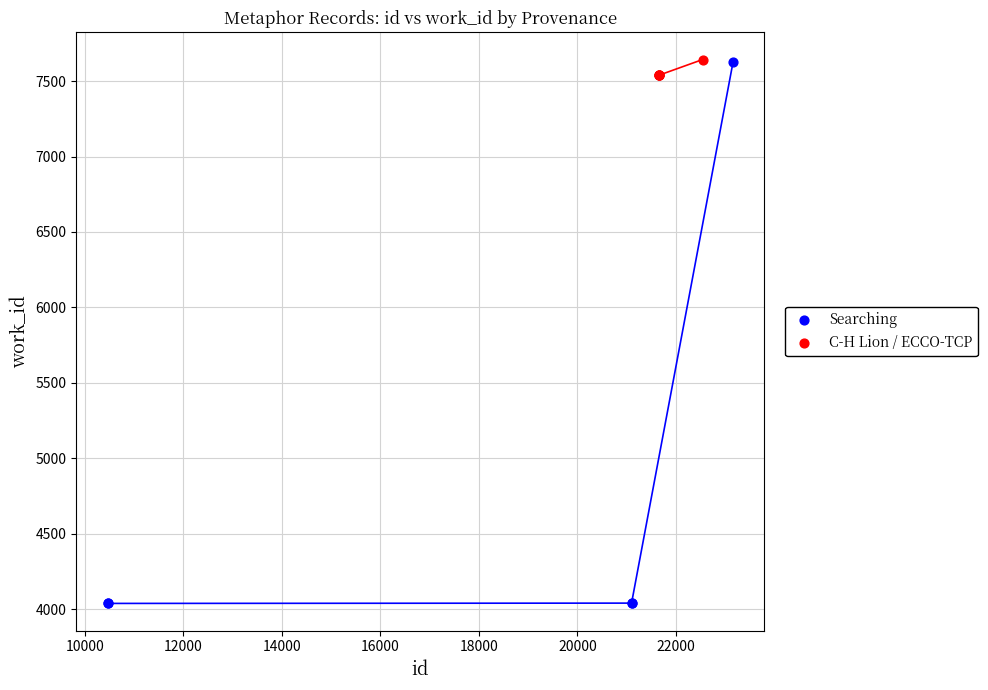

Which series has the widest spread of Y values?

Searching